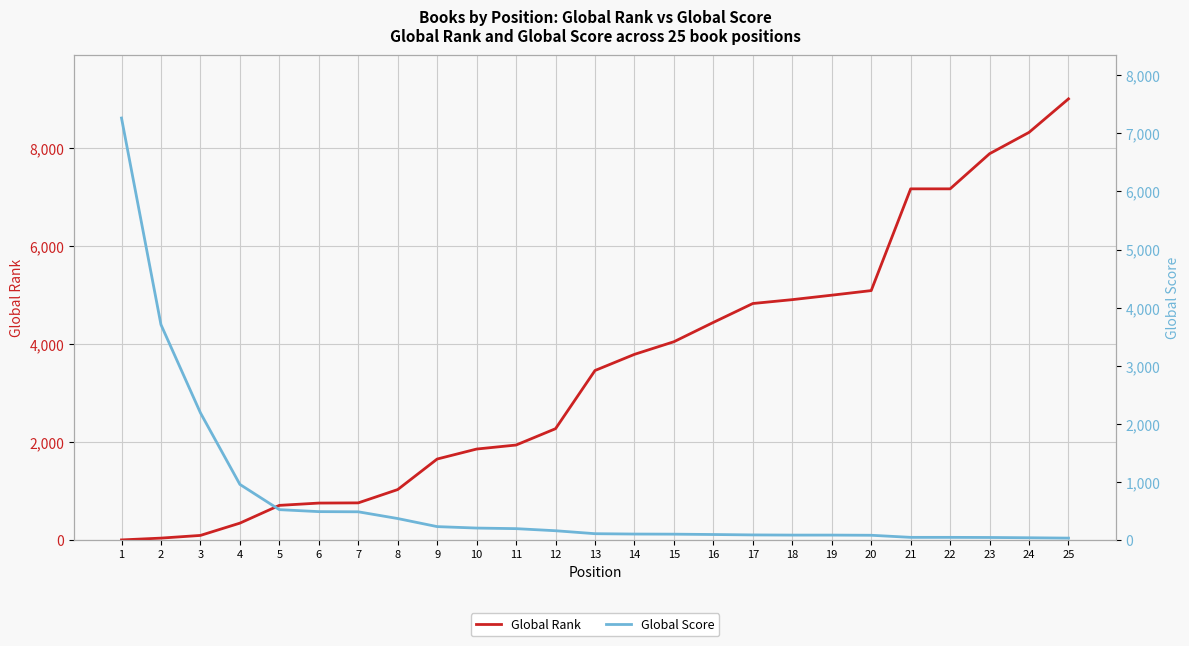

What is the value of the Global Rank point at the 19th from the left?

5002